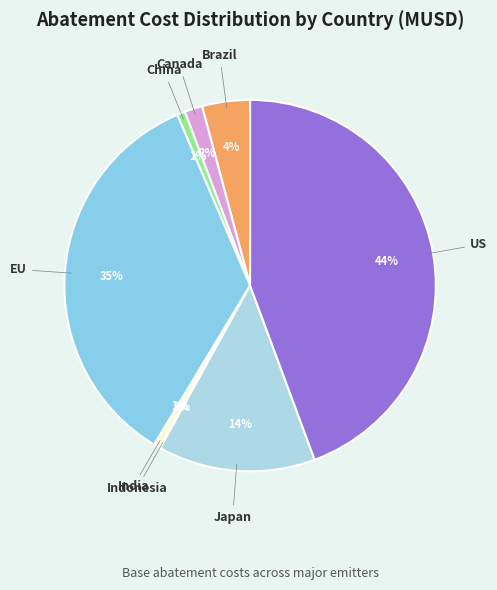

Is it true that Brazil is 11% of the pie?

False